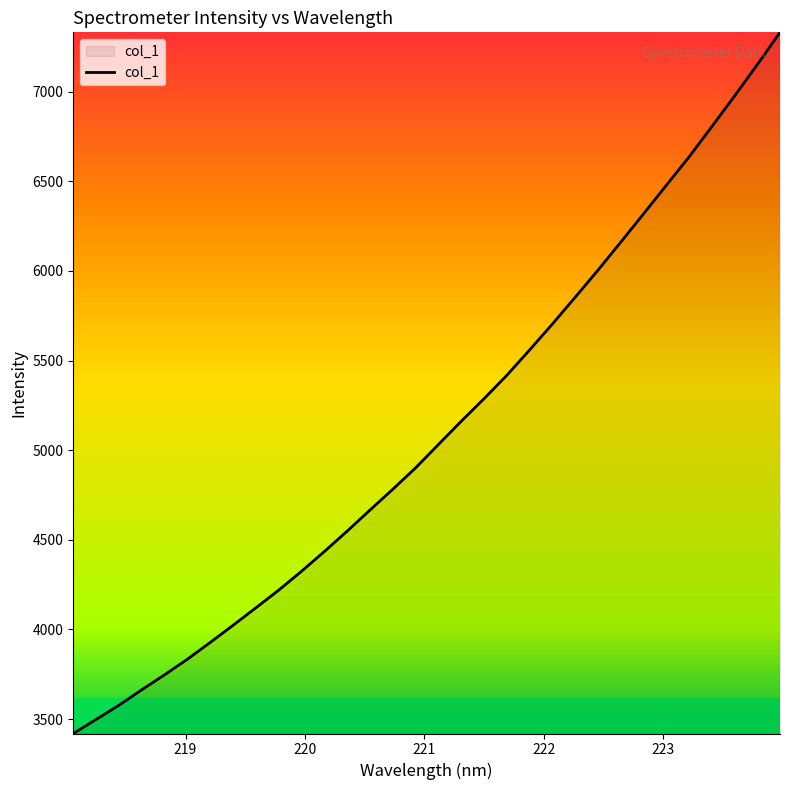

How many lines are shown in the chart?

1